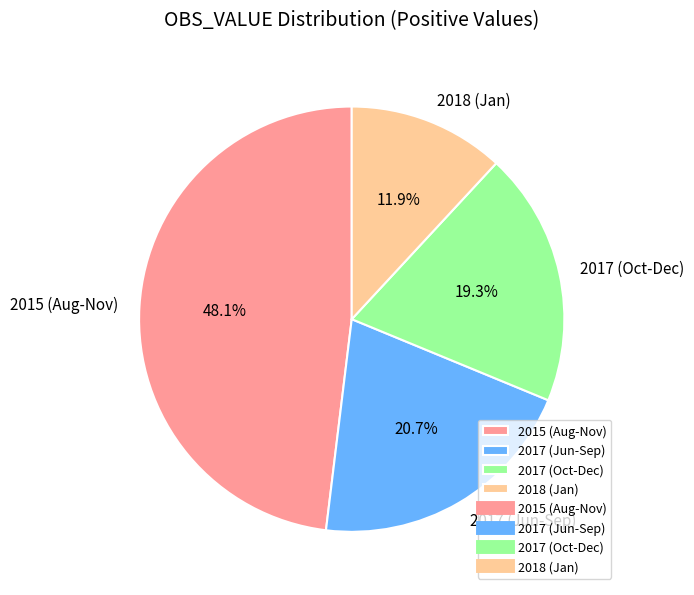

Is 2015 (Aug-Nov) the majority of the pie?

No